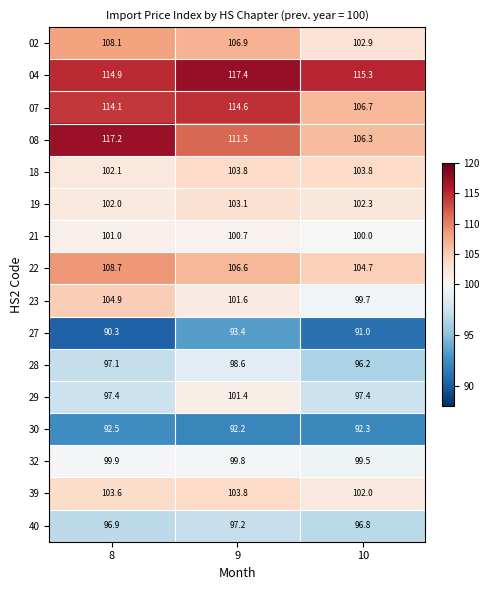

What is the difference between the maximum and minimum values in the 18 series?

1.7